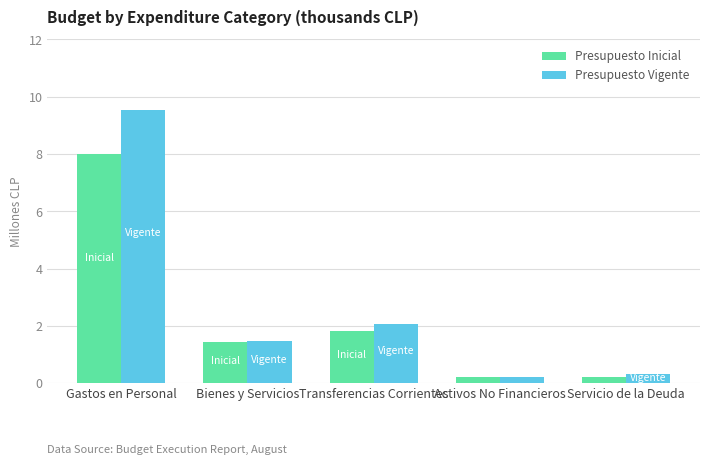

Which category has the highest value in the Presupuesto Inicial series?

Gastos en Personal